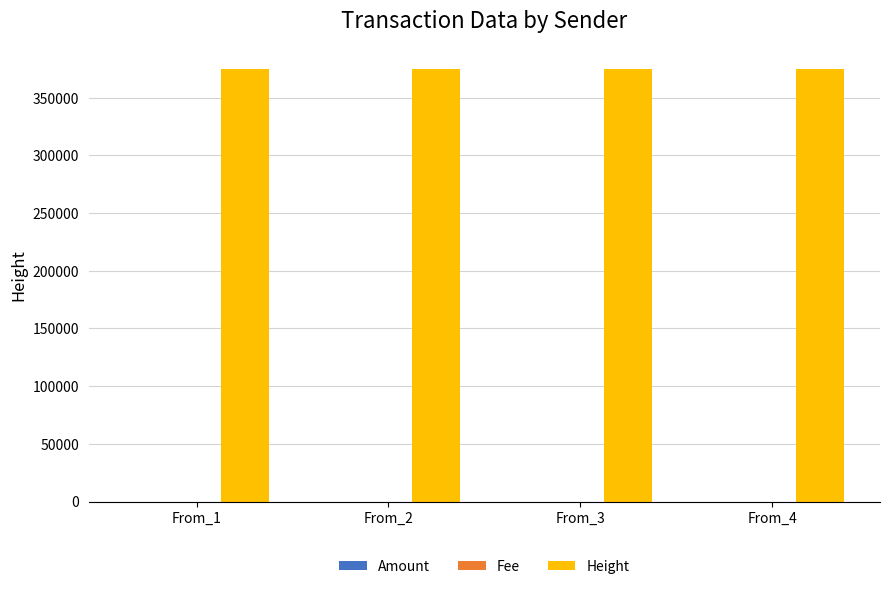

What is the sum of all Height values?

1499960